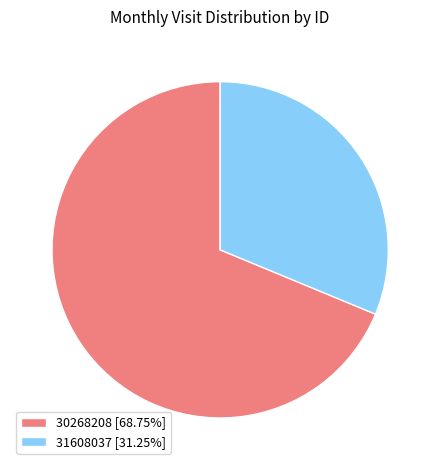

What is the ratio of the value at 30268208 [68.75%] to the value at 31608037 [31.25%]?

2.2